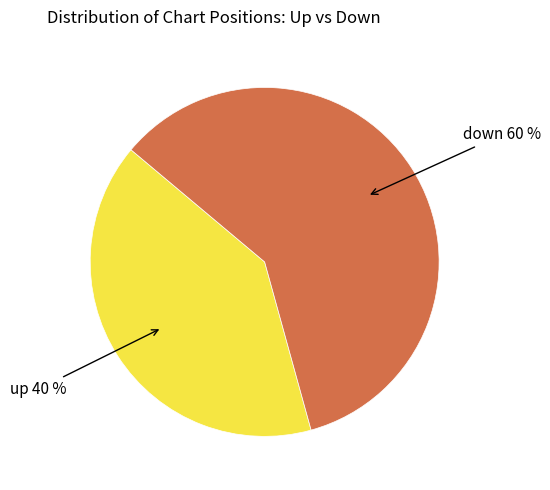

Is there a majority slice in this chart?

Yes